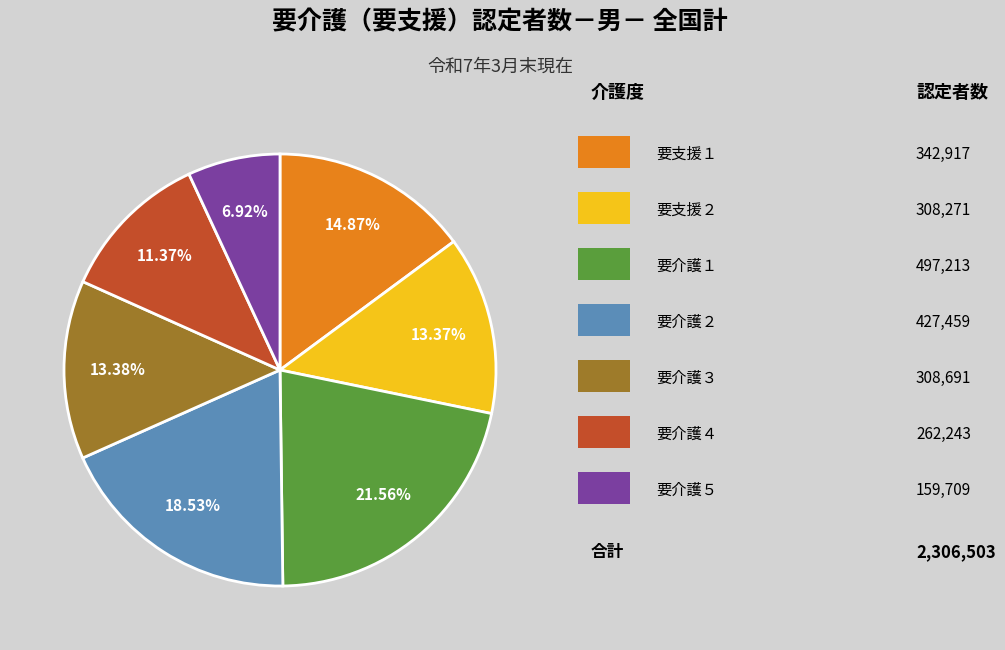

Does any single category account for the majority?

No